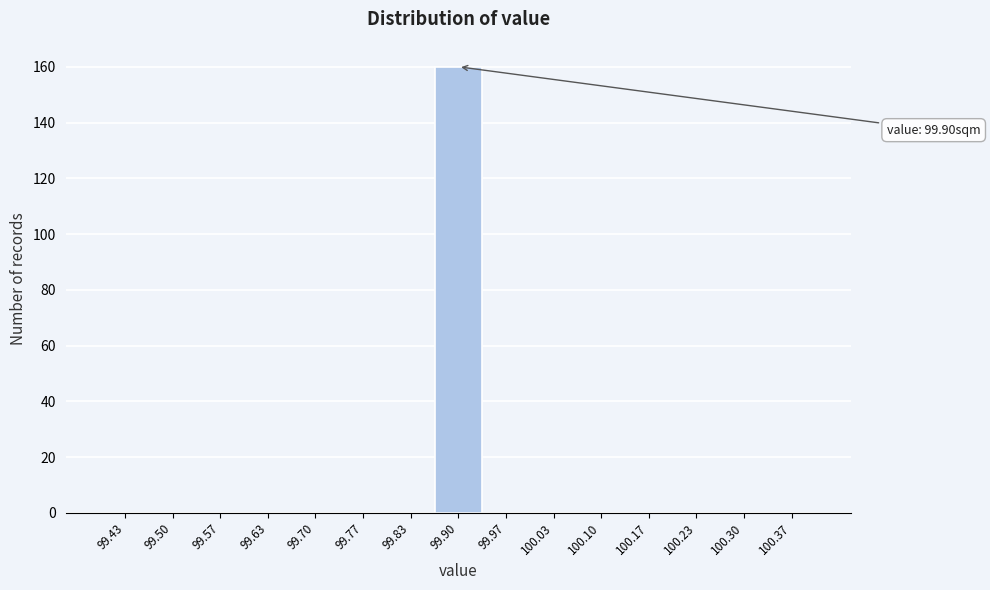

Over which range of the x-axis is the bar tallest?

99.87 to 99.93